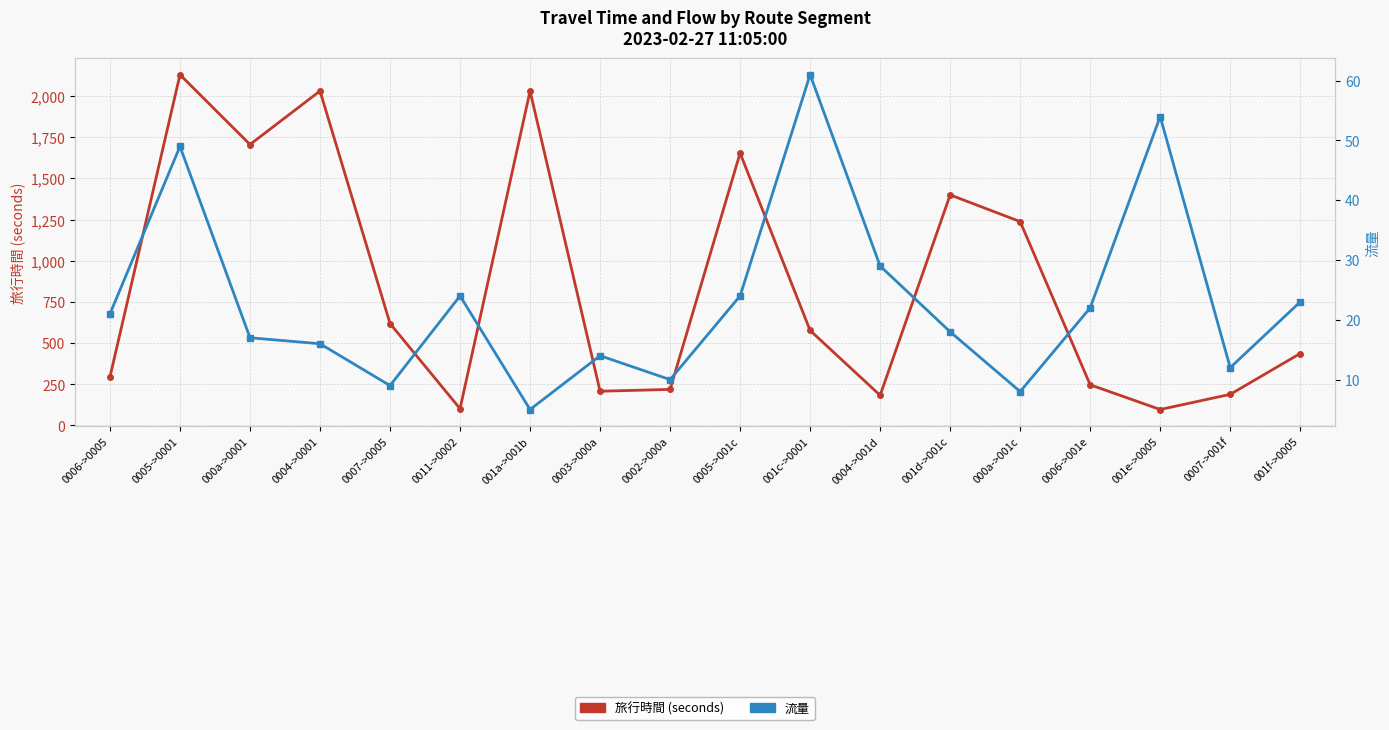

What position from the right is 0006->001e?

4